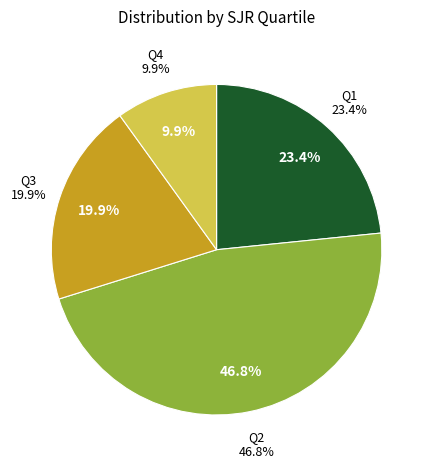

To the nearest percent, what is the combined percentage of Q3 and Q2?

67%